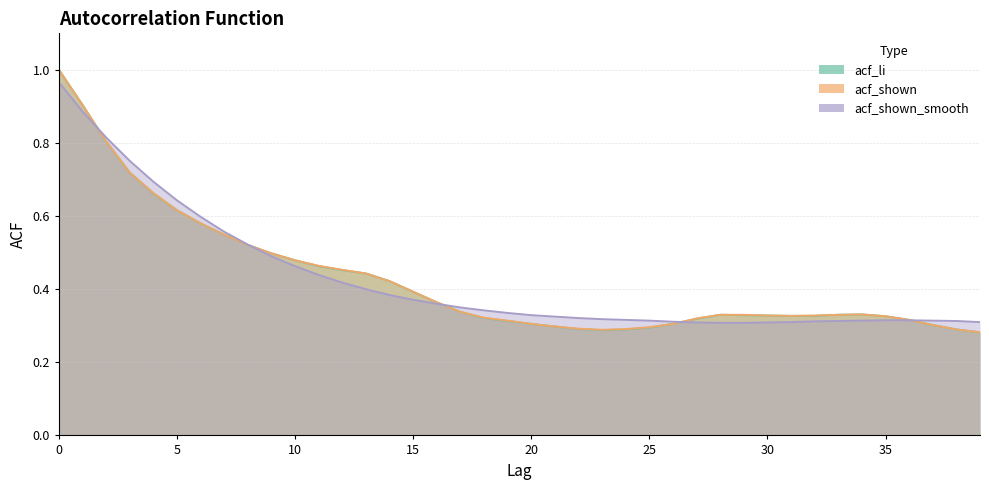

Rank the series at 36 from highest to lowest value.

acf_li, acf_shown, acf_shown_smooth